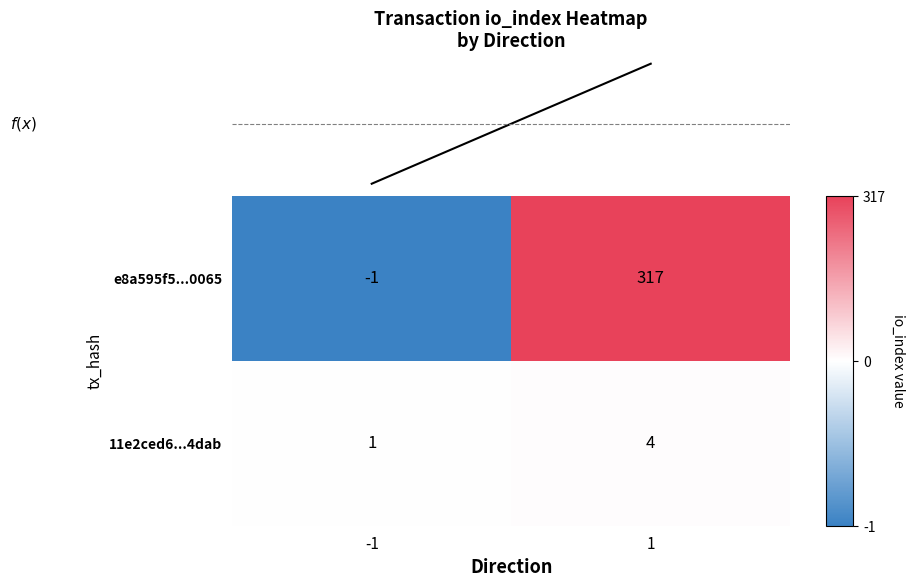

Count the number of categories in the chart.

2